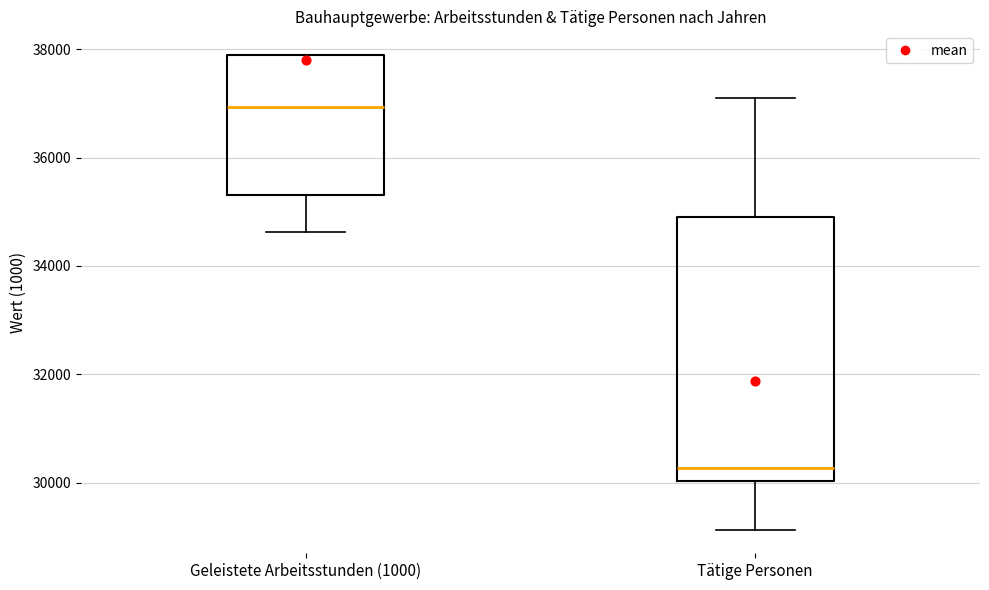

Reading left to right, transcribe this box plot: for each box, give where its median line is, the range the box spans, and where its two whiskers end, as read against the y-axis. The values are not printed on the chart, so give them approximately, as read against the axis.

Geleistete Arbeitsstunden (1000): median 37000, box 35400 to 37800, whiskers 34600 to 37800
Tätige Personen: median 30200, box 30000 to 34800, whiskers 29200 to 37000